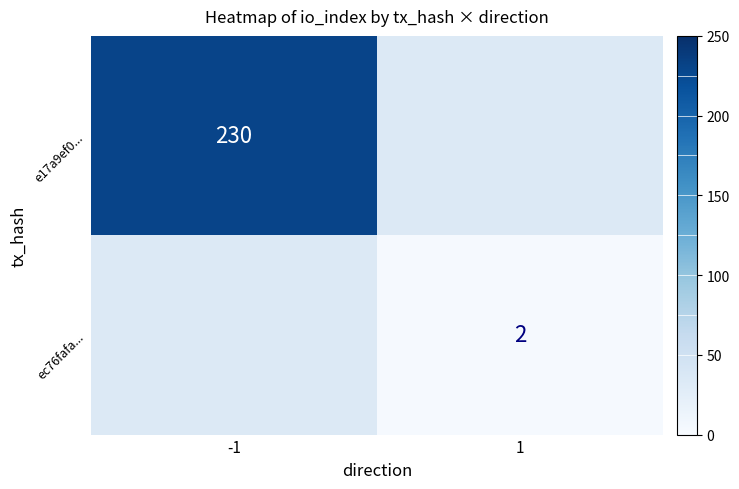

What is the greatest value displayed?

230.0